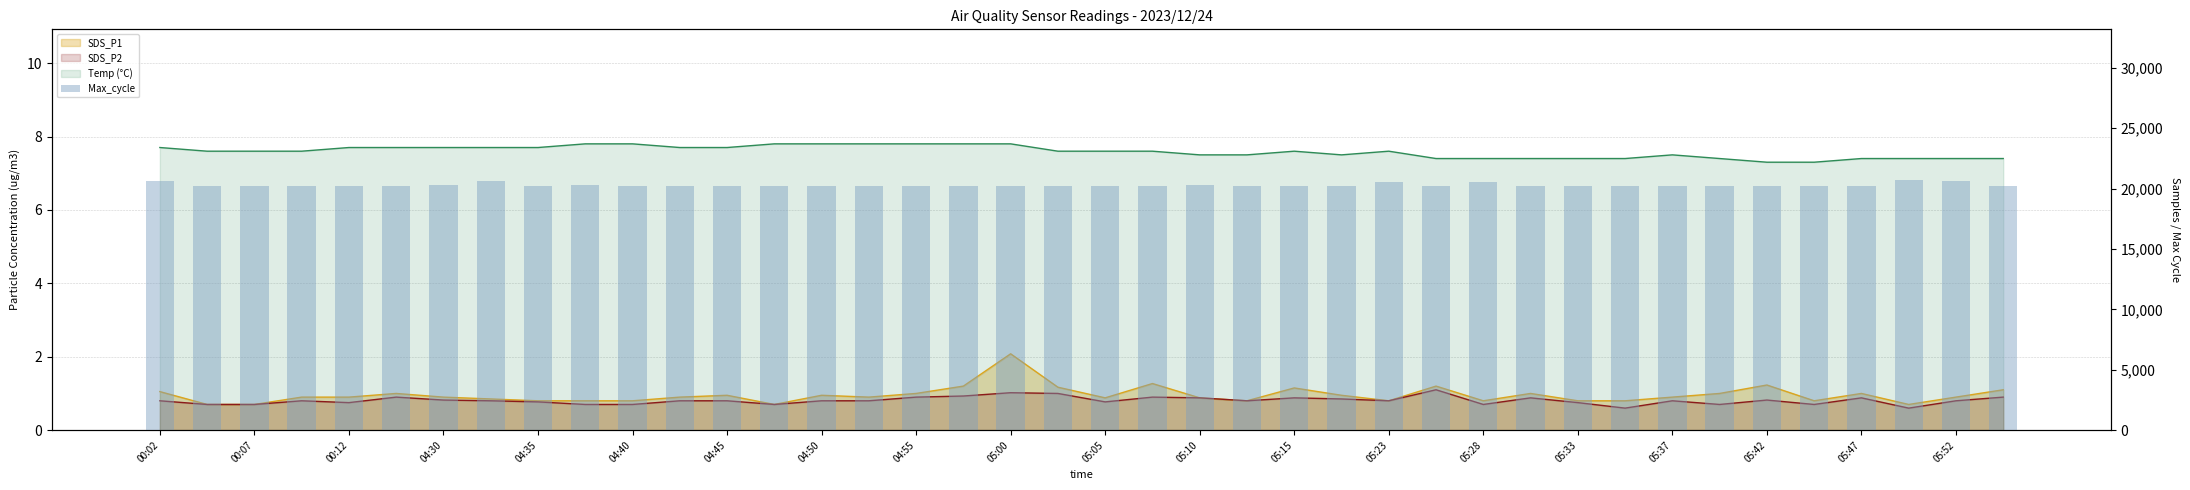

What is the value of the 24th bar from the left?

20248